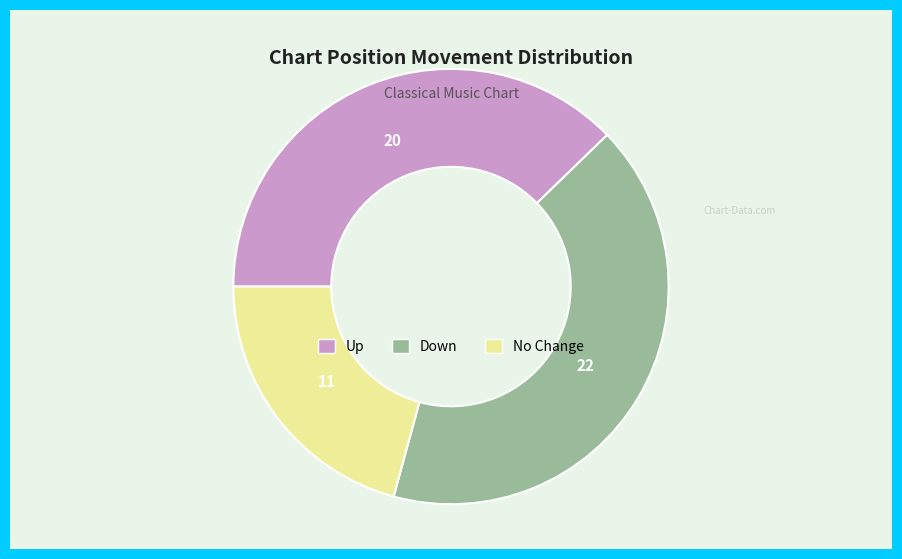

What is the ratio of the value at Down to the value at Up?

1.1